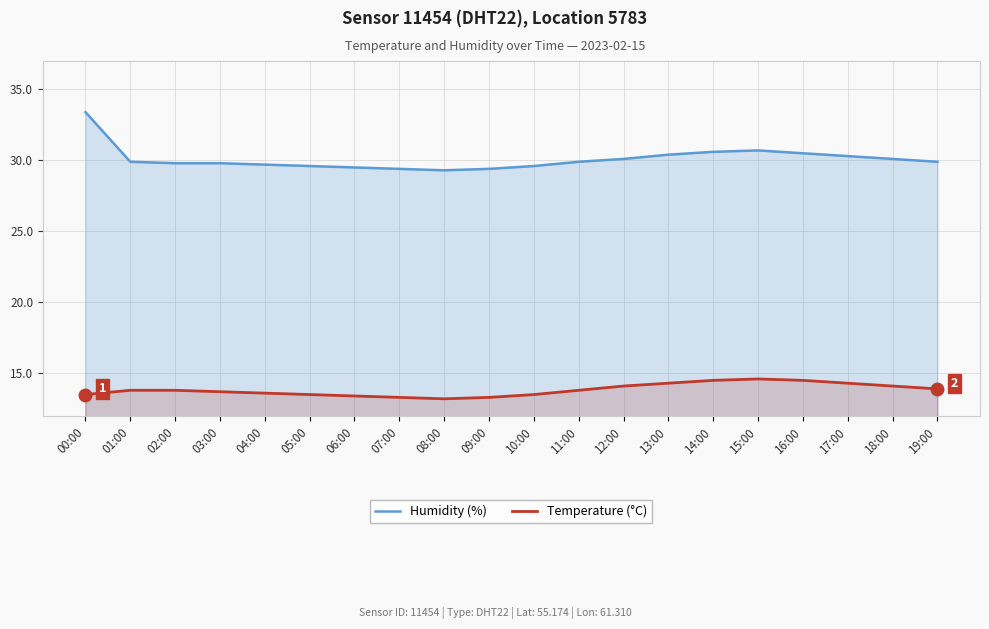

True or false: Temperature (°C) and Humidity (%) intersect in this chart.

False